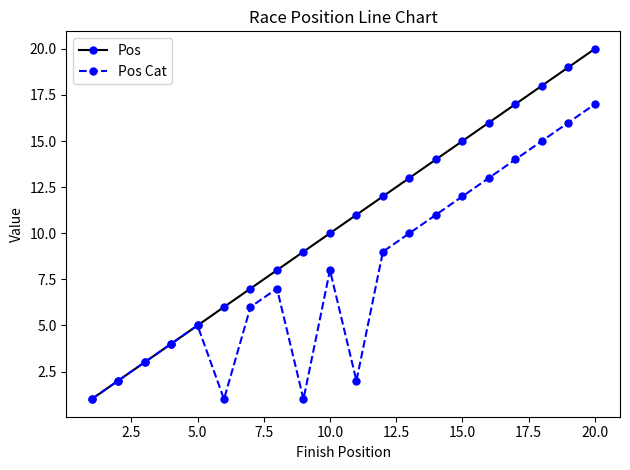

True or false: Pos has more than 1 points higher than both neighbors.

False